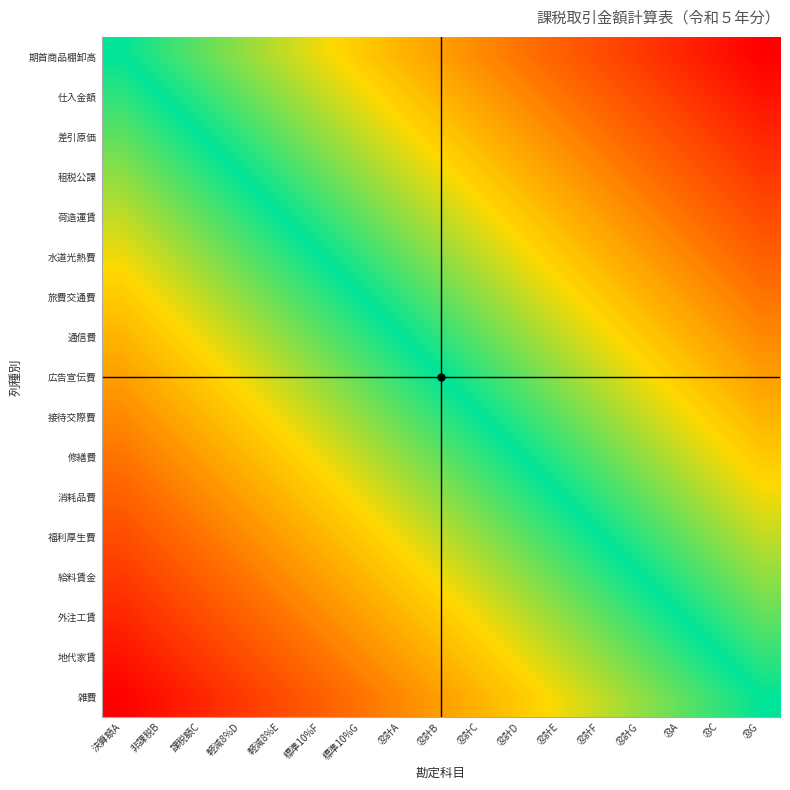

Reading left to right, transcribe all the data shown in this chart.

期首商品棚卸高: 決算額A=0.0	非課税B=0.1	課税額C=0.1	軽減8%D=0.2	軽減8%E=0.2	標準10%F=0.3	標準10%G=0.4	㉜計A=0.4	㉜計B=0.5	㉜計C=0.6	㉜計D=0.6	㉜計E=0.7	㉜計F=0.8	㉜計G=0.8	㉝A=0.9	㉝C=0.9	㉝G=1.0
仕入金額: 決算額A=-0.1	非課税B=0.0	課税額C=0.1	軽減8%D=0.1	軽減8%E=0.2	標準10%F=0.2	標準10%G=0.3	㉜計A=0.4	㉜計B=0.4	㉜計C=0.5	㉜計D=0.6	㉜計E=0.6	㉜計F=0.7	㉜計G=0.8	㉝A=0.8	㉝C=0.9	㉝G=0.9
差引原価: 決算額A=-0.1	非課税B=-0.1	課税額C=0.0	軽減8%D=0.1	軽減8%E=0.1	標準10%F=0.2	標準10%G=0.2	㉜計A=0.3	㉜計B=0.4	㉜計C=0.4	㉜計D=0.5	㉜計E=0.6	㉜計F=0.6	㉜計G=0.7	㉝A=0.8	㉝C=0.8	㉝G=0.9
租税公課: 決算額A=-0.2	非課税B=-0.1	課税額C=-0.1	軽減8%D=0.0	軽減8%E=0.1	標準10%F=0.1	標準10%G=0.2	㉜計A=0.2	㉜計B=0.3	㉜計C=0.4	㉜計D=0.4	㉜計E=0.5	㉜計F=0.6	㉜計G=0.6	㉝A=0.7	㉝C=0.8	㉝G=0.8
荷造運賃: 決算額A=-0.2	非課税B=-0.2	課税額C=-0.1	軽減8%D=-0.1	軽減8%E=0.0	標準10%F=0.1	標準10%G=0.1	㉜計A=0.2	㉜計B=0.2	㉜計C=0.3	㉜計D=0.4	㉜計E=0.4	㉜計F=0.5	㉜計G=0.6	㉝A=0.6	㉝C=0.7	㉝G=0.8
水道光熱費: 決算額A=-0.3	非課税B=-0.2	課税額C=-0.2	軽減8%D=-0.1	軽減8%E=-0.1	標準10%F=0.0	標準10%G=0.1	㉜計A=0.1	㉜計B=0.2	㉜計C=0.2	㉜計D=0.3	㉜計E=0.4	㉜計F=0.4	㉜計G=0.5	㉝A=0.6	㉝C=0.6	㉝G=0.7
旅費交通費: 決算額A=-0.4	非課税B=-0.3	課税額C=-0.2	軽減8%D=-0.2	軽減8%E=-0.1	標準10%F=-0.1	標準10%G=0.0	㉜計A=0.1	㉜計B=0.1	㉜計C=0.2	㉜計D=0.2	㉜計E=0.3	㉜計F=0.4	㉜計G=0.4	㉝A=0.5	㉝C=0.6	㉝G=0.6
通信費: 決算額A=-0.4	非課税B=-0.4	課税額C=-0.3	軽減8%D=-0.2	軽減8%E=-0.2	標準10%F=-0.1	標準10%G=-0.1	㉜計A=0.0	㉜計B=0.1	㉜計C=0.1	㉜計D=0.2	㉜計E=0.2	㉜計F=0.3	㉜計G=0.4	㉝A=0.4	㉝C=0.5	㉝G=0.6
広告宣伝費: 決算額A=-0.5	非課税B=-0.4	課税額C=-0.4	軽減8%D=-0.3	軽減8%E=-0.2	標準10%F=-0.2	標準10%G=-0.1	㉜計A=-0.1	㉜計B=0.0	㉜計C=0.1	㉜計D=0.1	㉜計E=0.2	㉜計F=0.2	㉜計G=0.3	㉝A=0.4	㉝C=0.4	㉝G=0.5
接待交際費: 決算額A=-0.6	非課税B=-0.5	課税額C=-0.4	軽減8%D=-0.4	軽減8%E=-0.3	標準10%F=-0.2	標準10%G=-0.2	㉜計A=-0.1	㉜計B=-0.1	㉜計C=0.0	㉜計D=0.1	㉜計E=0.1	㉜計F=0.2	㉜計G=0.2	㉝A=0.3	㉝C=0.4	㉝G=0.4
修繕費: 決算額A=-0.6	非課税B=-0.6	課税額C=-0.5	軽減8%D=-0.4	軽減8%E=-0.4	標準10%F=-0.3	標準10%G=-0.2	㉜計A=-0.2	㉜計B=-0.1	㉜計C=-0.1	㉜計D=0.0	㉜計E=0.1	㉜計F=0.1	㉜計G=0.2	㉝A=0.2	㉝C=0.3	㉝G=0.4
消耗品費: 決算額A=-0.7	非課税B=-0.6	課税額C=-0.6	軽減8%D=-0.5	軽減8%E=-0.4	標準10%F=-0.4	標準10%G=-0.3	㉜計A=-0.2	㉜計B=-0.2	㉜計C=-0.1	㉜計D=-0.1	㉜計E=0.0	㉜計F=0.1	㉜計G=0.1	㉝A=0.2	㉝C=0.2	㉝G=0.3
福利厚生費: 決算額A=-0.8	非課税B=-0.7	課税額C=-0.6	軽減8%D=-0.6	軽減8%E=-0.5	標準10%F=-0.4	標準10%G=-0.4	㉜計A=-0.3	㉜計B=-0.2	㉜計C=-0.2	㉜計D=-0.1	㉜計E=-0.1	㉜計F=0.0	㉜計G=0.1	㉝A=0.1	㉝C=0.2	㉝G=0.2
給料賃金: 決算額A=-0.8	非課税B=-0.8	課税額C=-0.7	軽減8%D=-0.6	軽減8%E=-0.6	標準10%F=-0.5	標準10%G=-0.4	㉜計A=-0.4	㉜計B=-0.3	㉜計C=-0.2	㉜計D=-0.2	㉜計E=-0.1	㉜計F=-0.1	㉜計G=0.0	㉝A=0.1	㉝C=0.1	㉝G=0.2
外注工賃: 決算額A=-0.9	非課税B=-0.8	課税額C=-0.8	軽減8%D=-0.7	軽減8%E=-0.6	標準10%F=-0.6	標準10%G=-0.5	㉜計A=-0.4	㉜計B=-0.4	㉜計C=-0.3	㉜計D=-0.2	㉜計E=-0.2	㉜計F=-0.1	㉜計G=-0.1	㉝A=0.0	㉝C=0.1	㉝G=0.1
地代家賃: 決算額A=-0.9	非課税B=-0.9	課税額C=-0.8	軽減8%D=-0.8	軽減8%E=-0.7	標準10%F=-0.6	標準10%G=-0.6	㉜計A=-0.5	㉜計B=-0.4	㉜計C=-0.4	㉜計D=-0.3	㉜計E=-0.2	㉜計F=-0.2	㉜計G=-0.1	㉝A=-0.1	㉝C=0.0	㉝G=0.1
雑費: 決算額A=-1.0	非課税B=-0.9	課税額C=-0.9	軽減8%D=-0.8	軽減8%E=-0.8	標準10%F=-0.7	標準10%G=-0.6	㉜計A=-0.6	㉜計B=-0.5	㉜計C=-0.4	㉜計D=-0.4	㉜計E=-0.3	㉜計F=-0.2	㉜計G=-0.2	㉝A=-0.1	㉝C=-0.1	㉝G=0.0